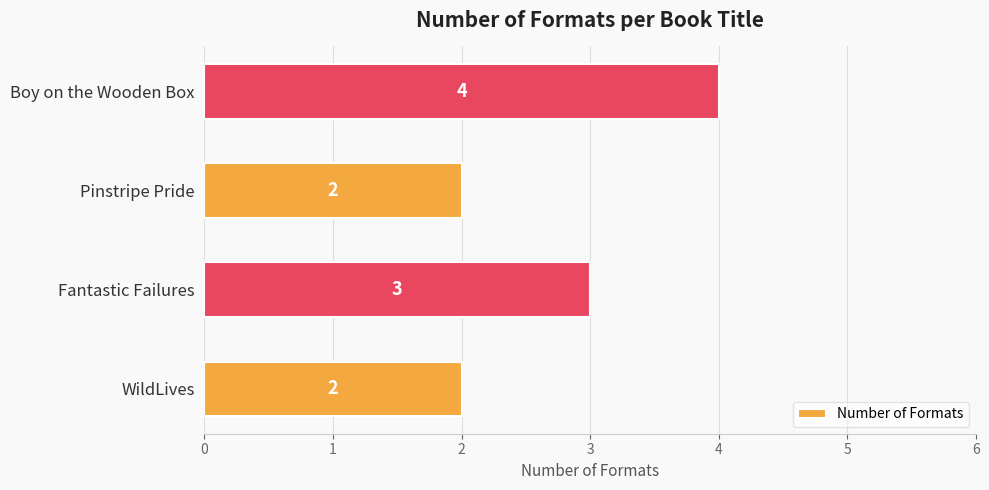

What is the difference between the maximum and minimum values?

2